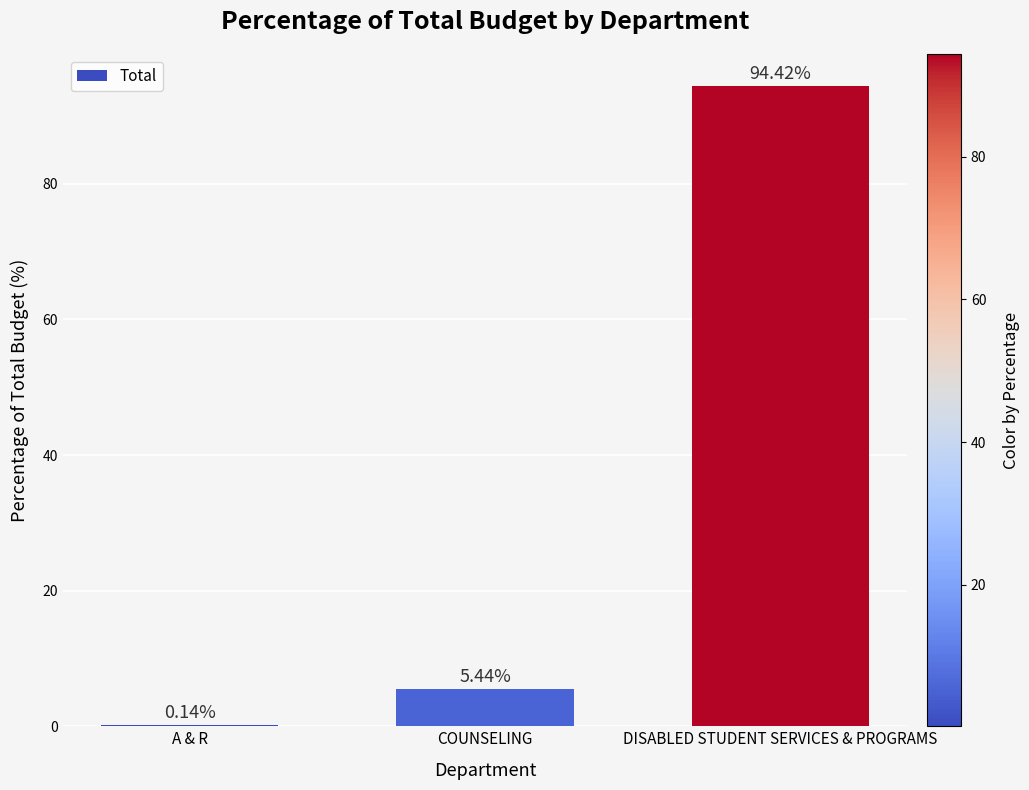

Which label corresponds to the largest value in the chart?

DISABLED STUDENT SERVICES & PROGRAMS